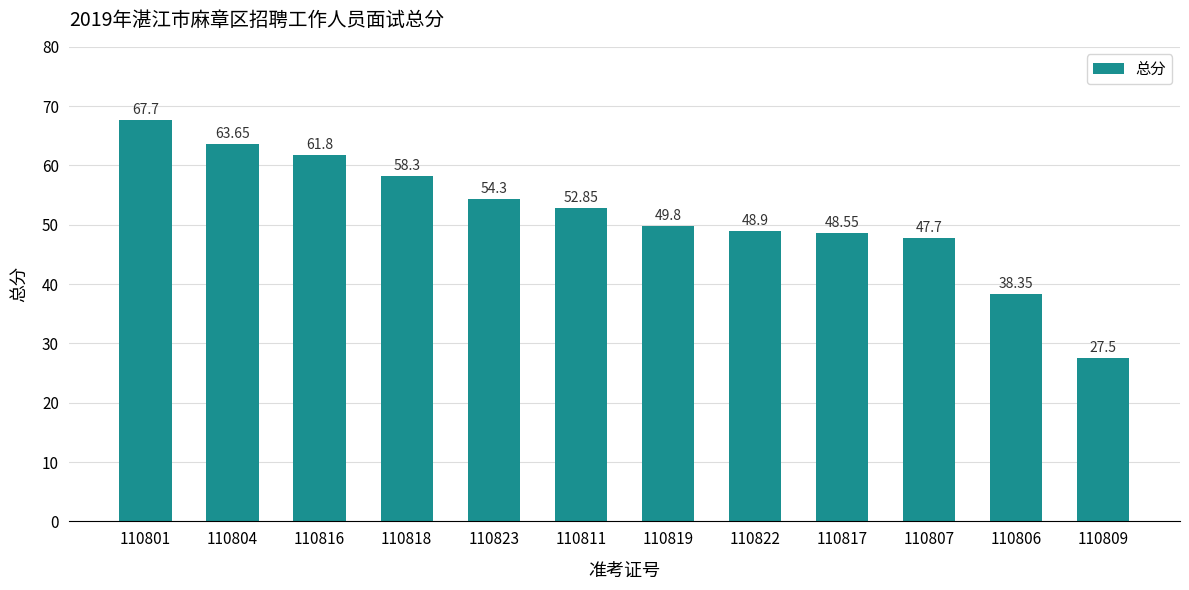

How many bars are there in total?

12